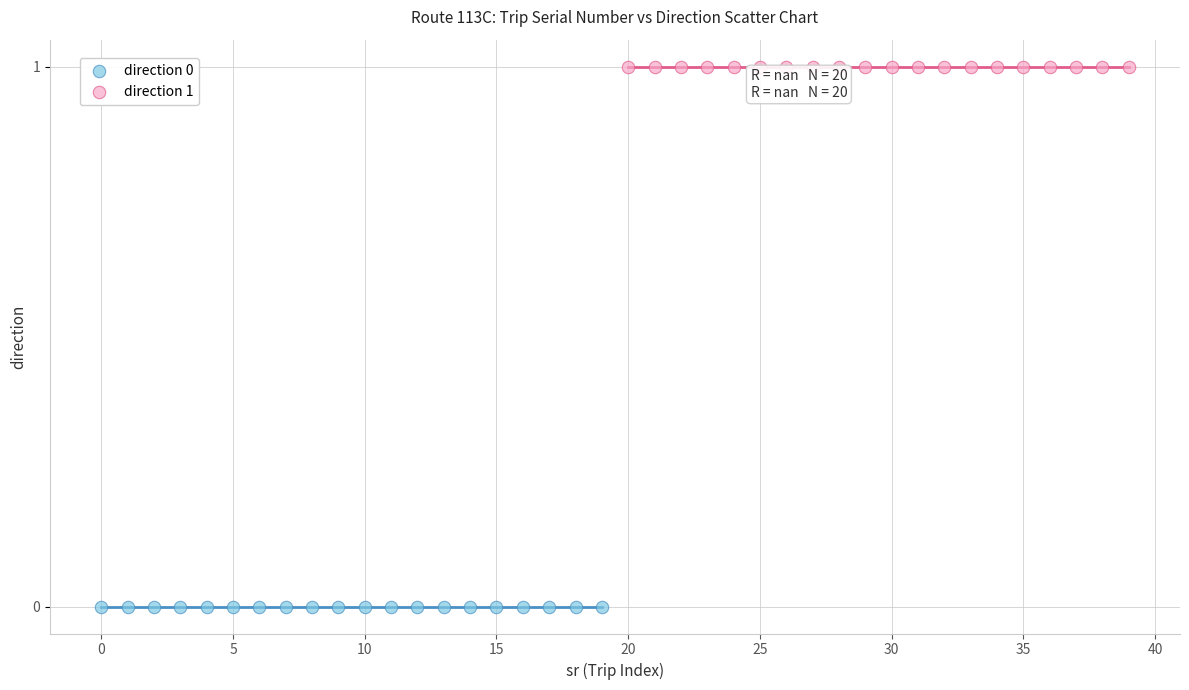

Which series reaches the maximum Y coordinate?

direction 1